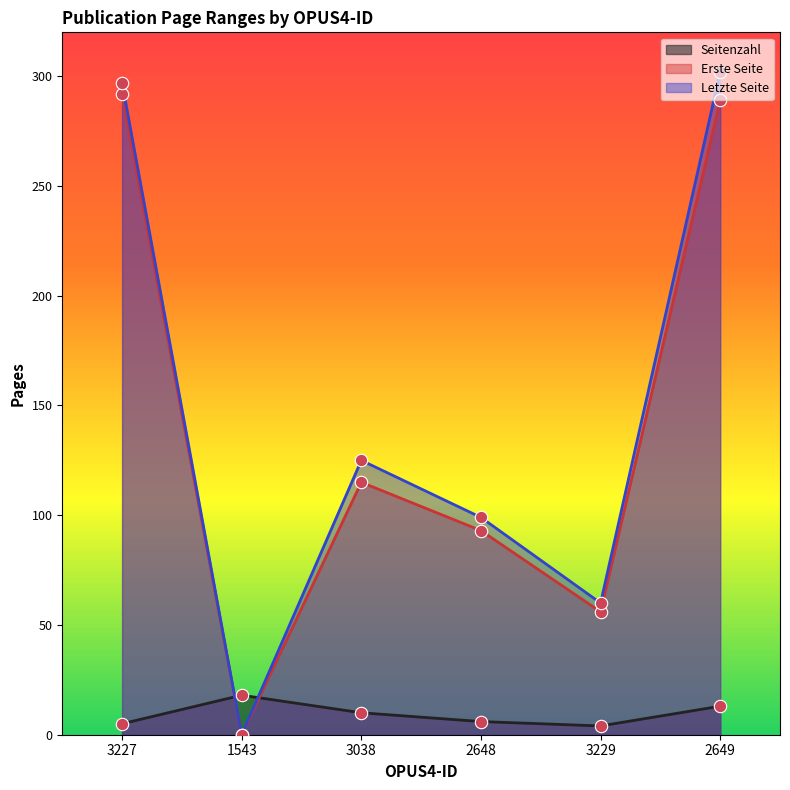

Which series has the largest Y range (max minus min)?

Letzte Seite